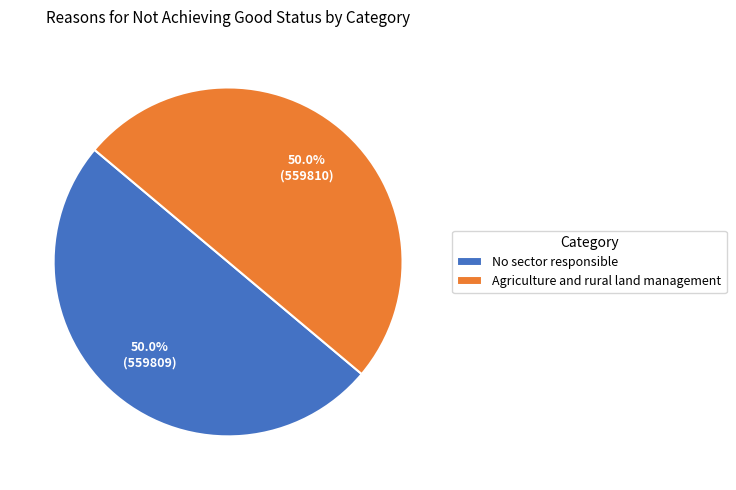

What percentage do No sector responsible and Agriculture and rural land management together represent?

100.0%